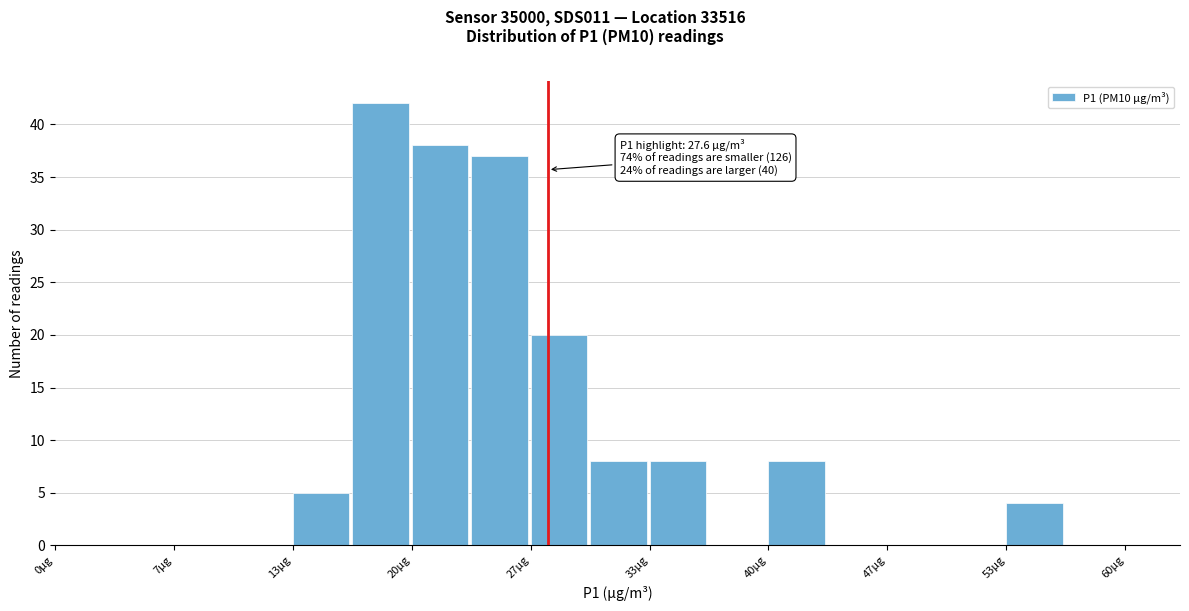

Around what value on the x-axis is the tallest bar? Give the approximate position of its centre, as read against the axis.

18